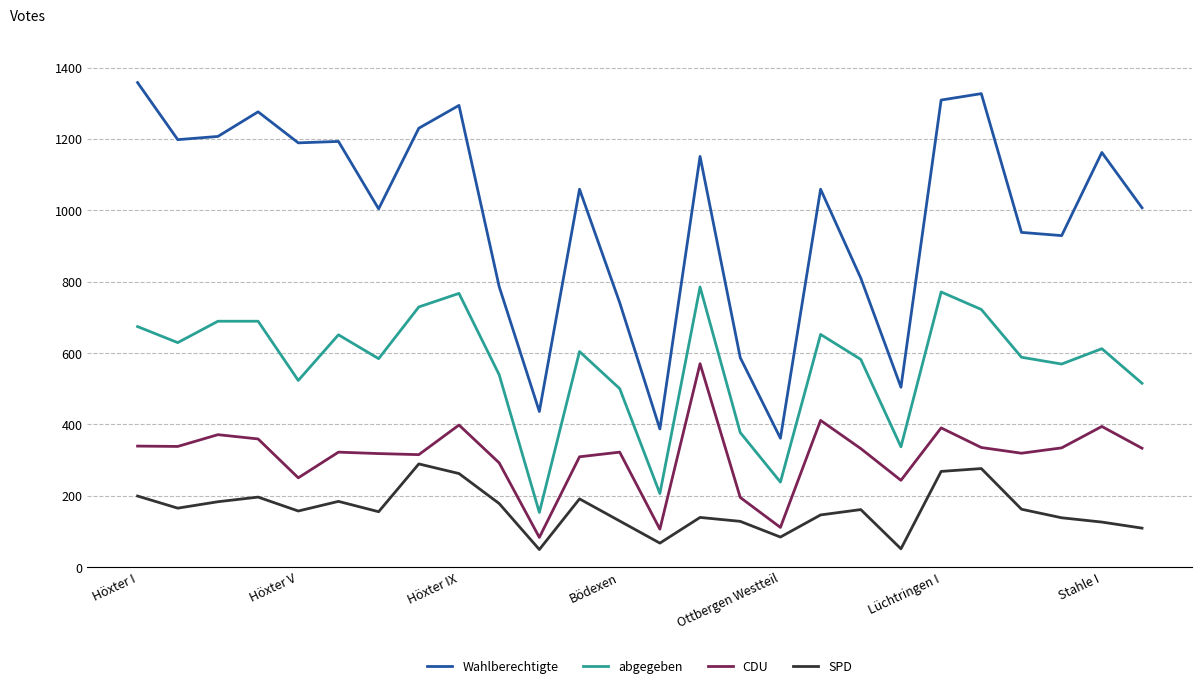

Which series has the largest total across all categories?

Wahlberechtigte